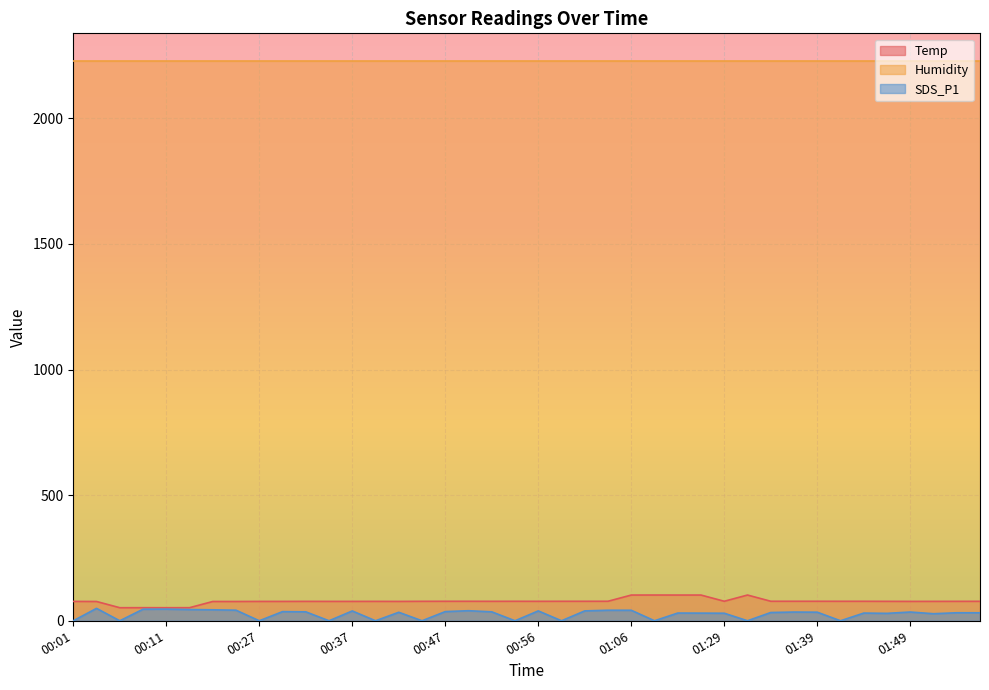

At which category does SDS_P1 reach its first local valley?

00:06